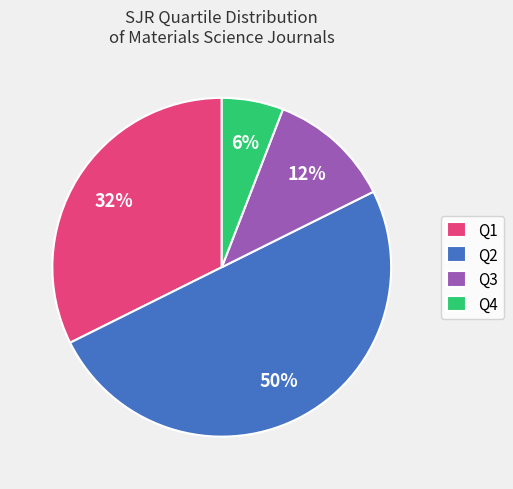

Does Q1 represent more than half of the total?

No